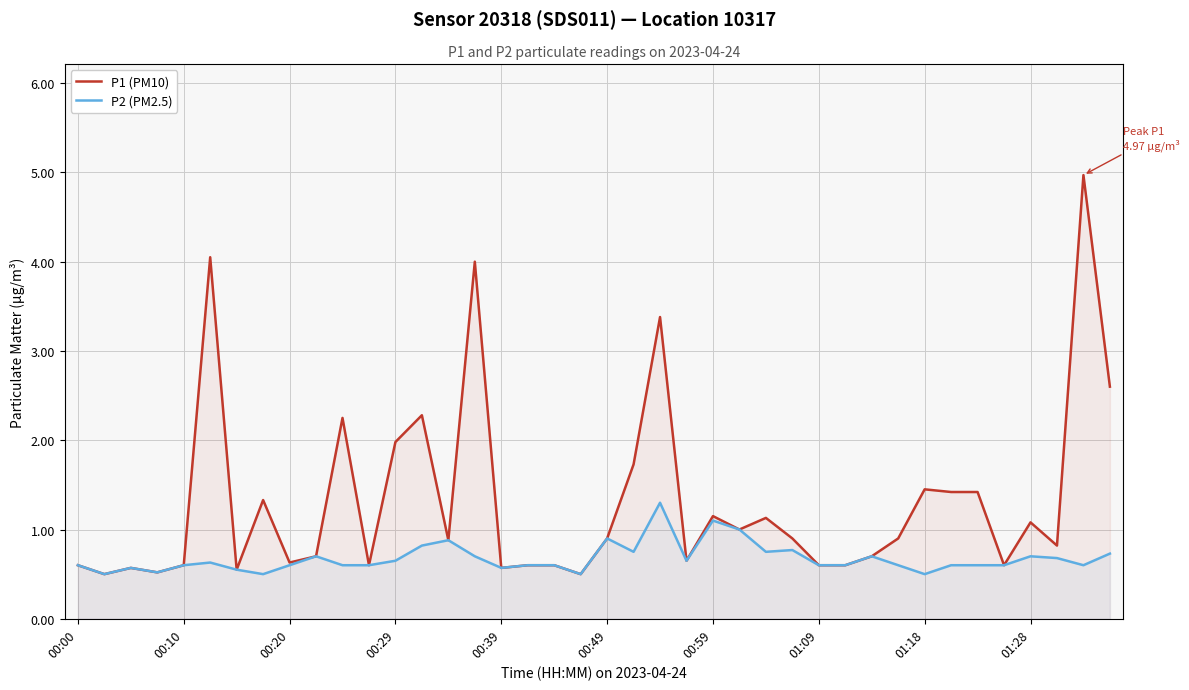

What is the maximum value for P2 (PM2.5)?

1.3